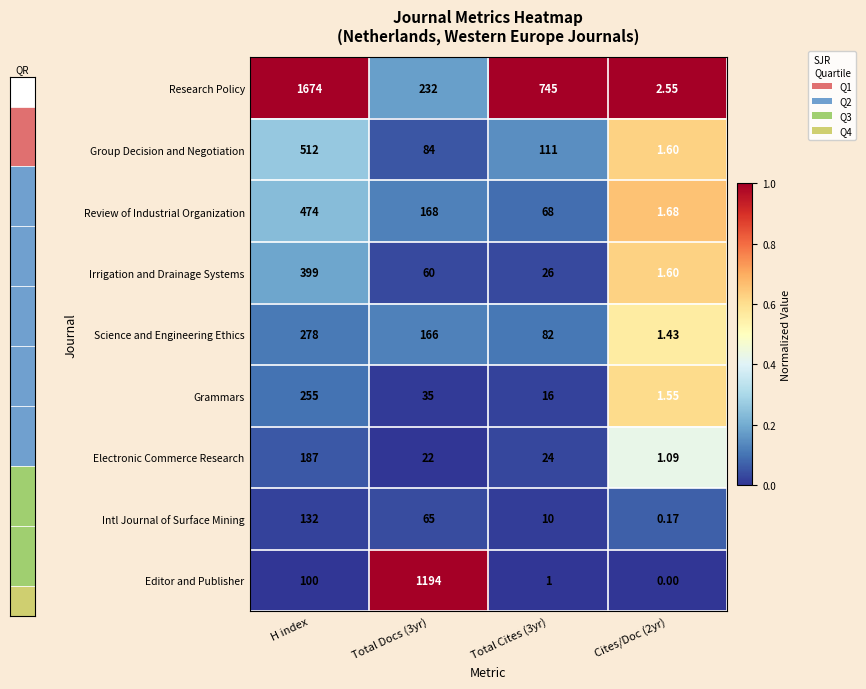

Is the value of Editor and Publisher at Cites/Doc (2yr) greater than the value of Grammars at Total Docs (3yr)?

No